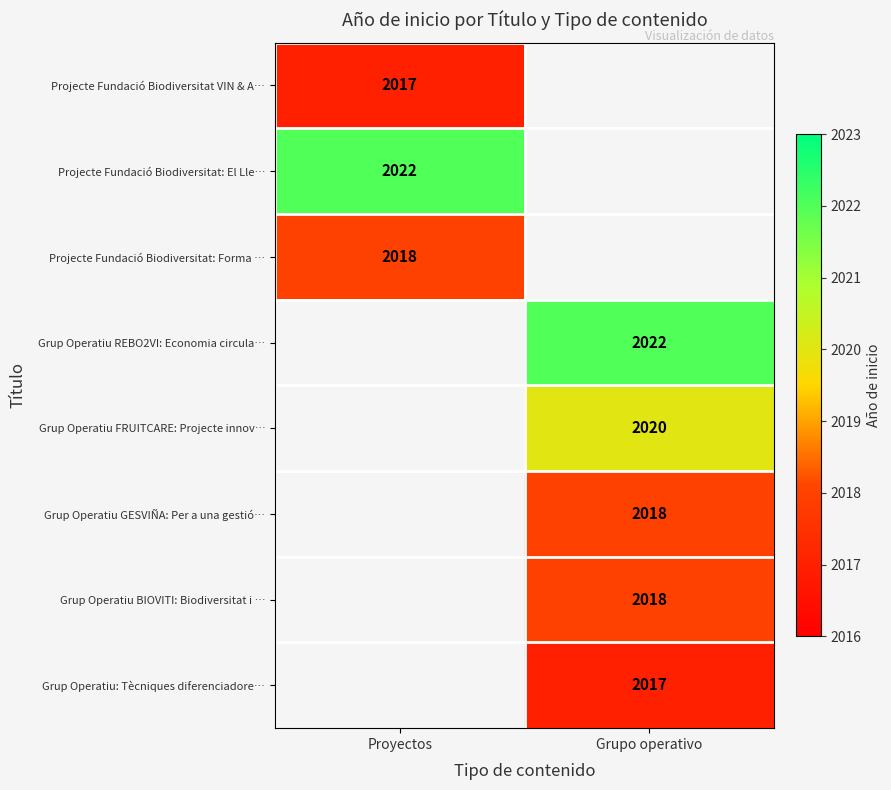

The Grup Operatiu: Tècniques diferenciadore… series shows 3615 at Grupo operativo. True or false?

False